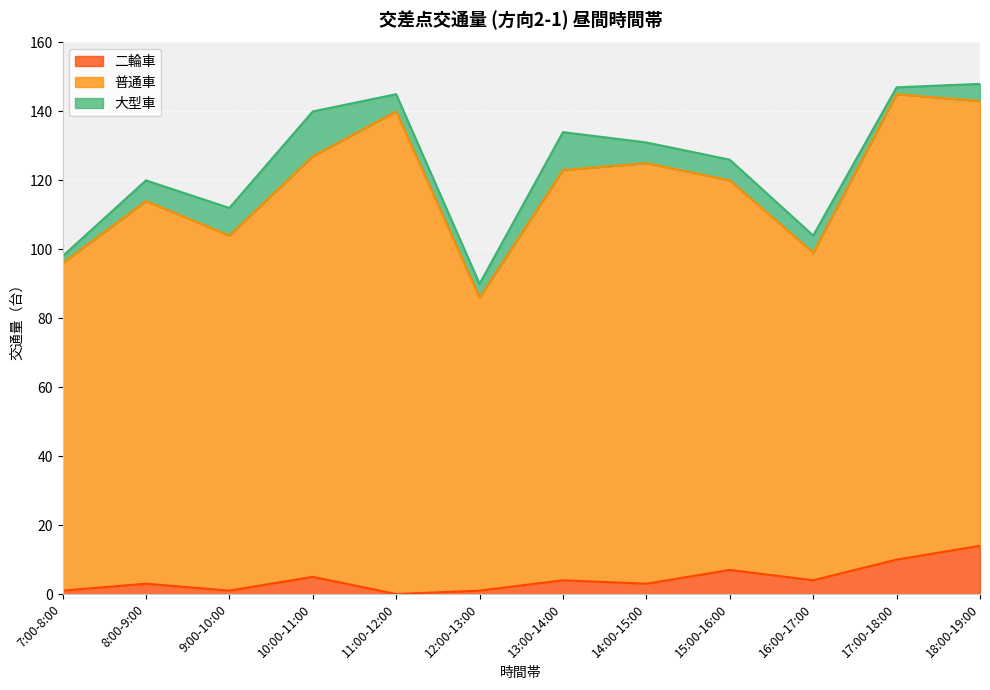

Which series has the widest spread of values?

普通車